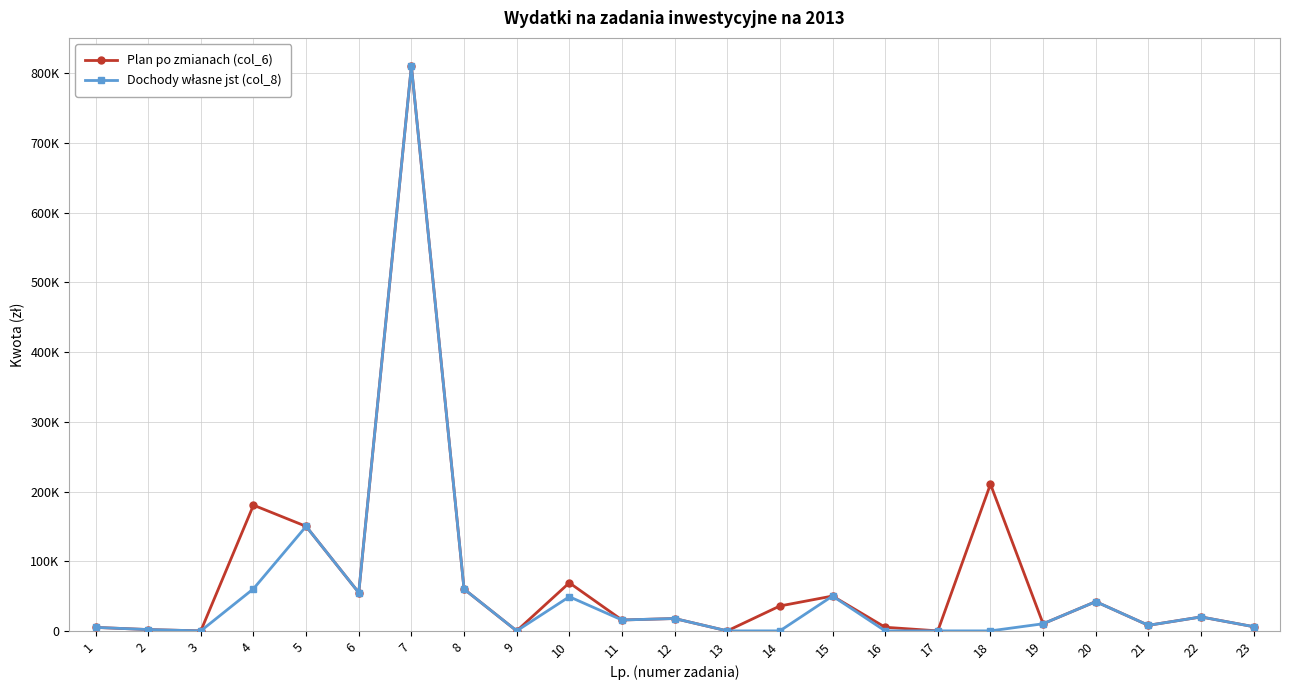

Rank the series at 8 from lowest to highest value.

Plan po zmianach (col_6), Dochody własne jst (col_8)